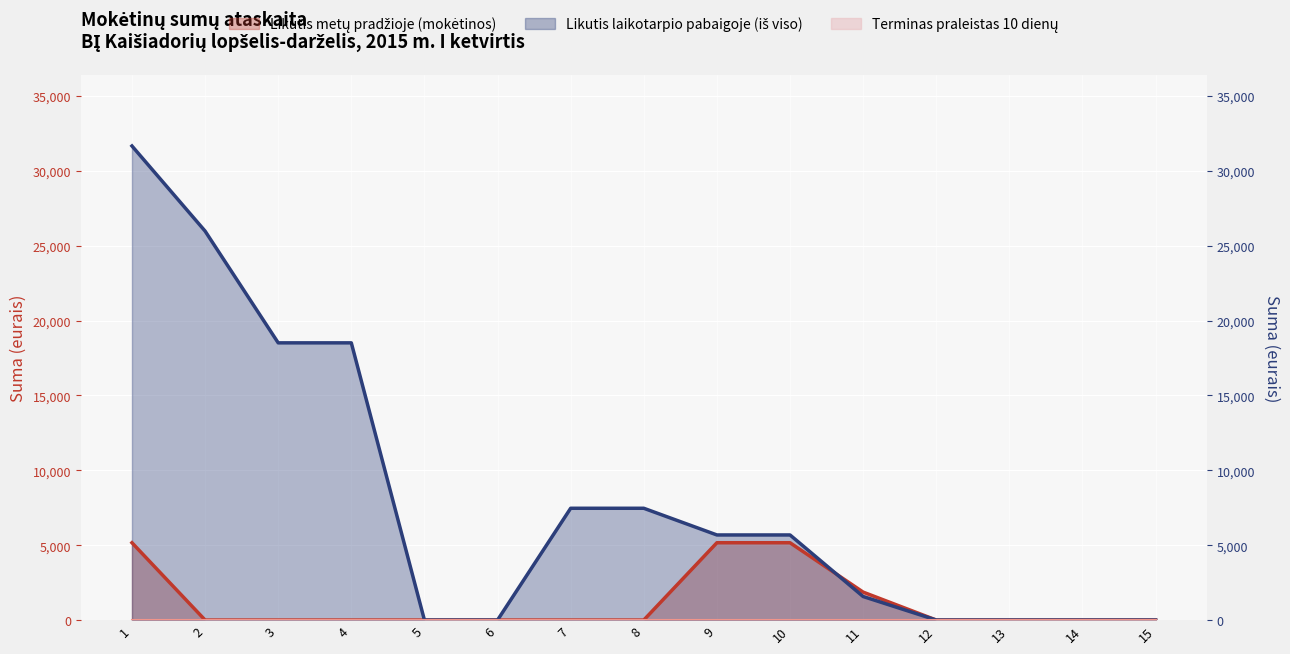

How many data points in Likutis metų pradžioje (mokėtinos) are above 0?

4